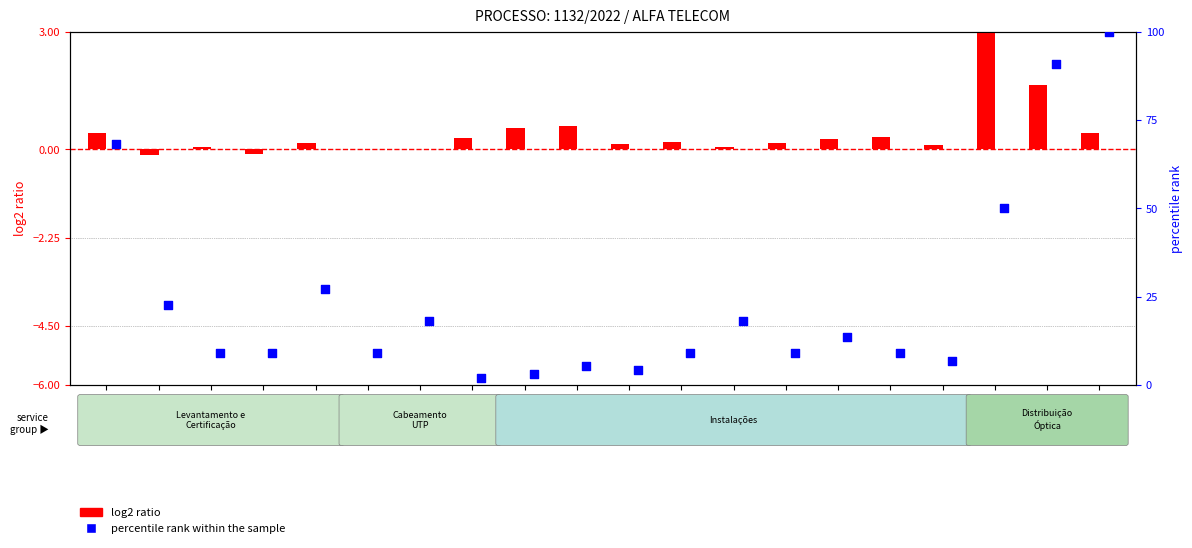

What are all the series names shown in the legend?

log2 ratio, percentile rank within the sample